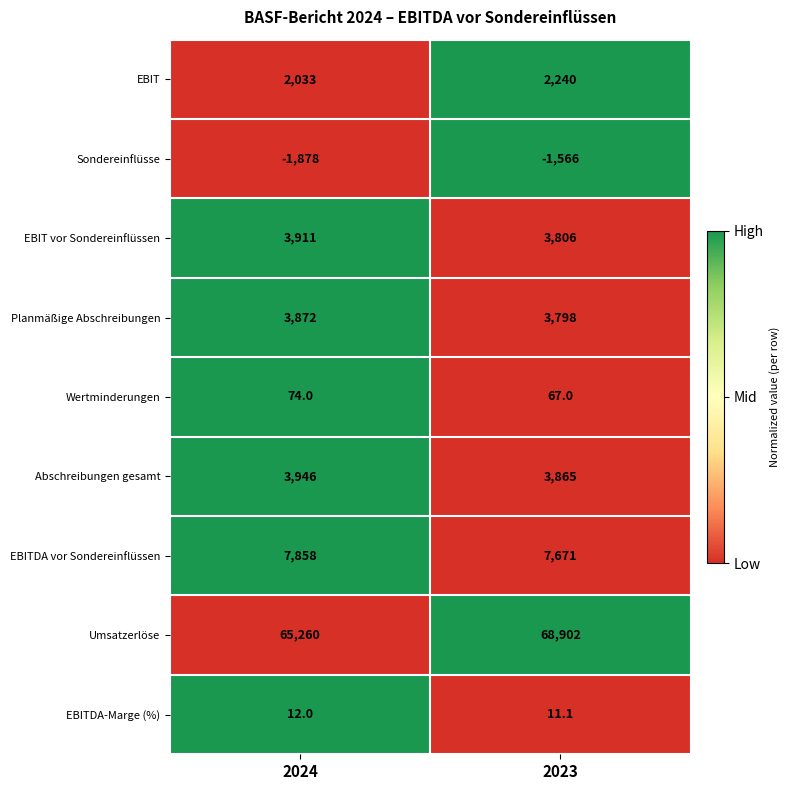

What is the approximate value of Wertminderungen at 2023?

67.0